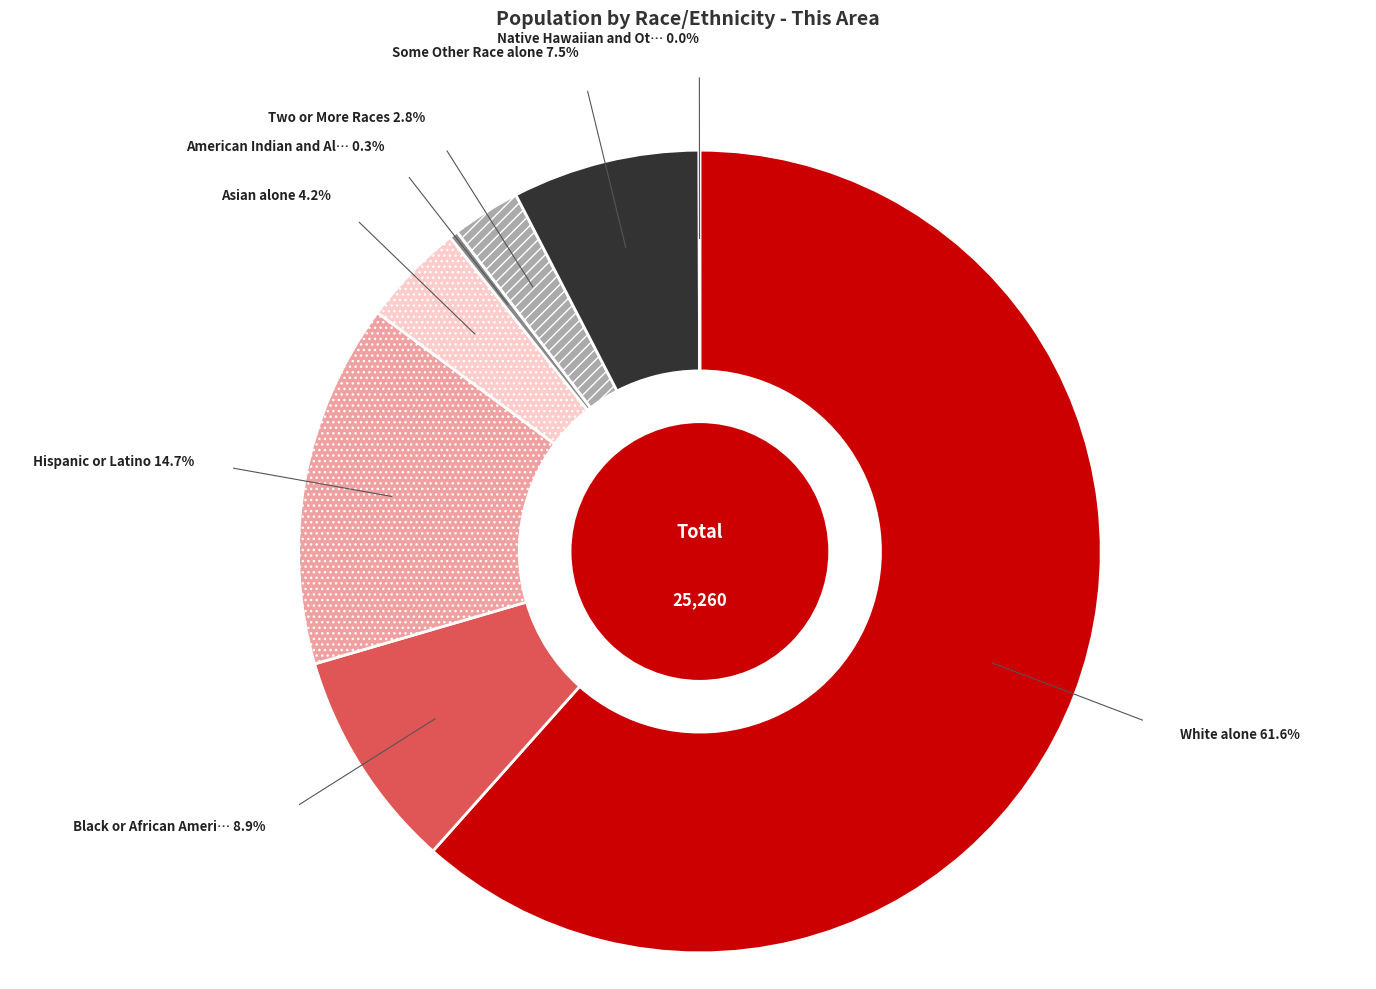

Which slice is the largest?

White alone